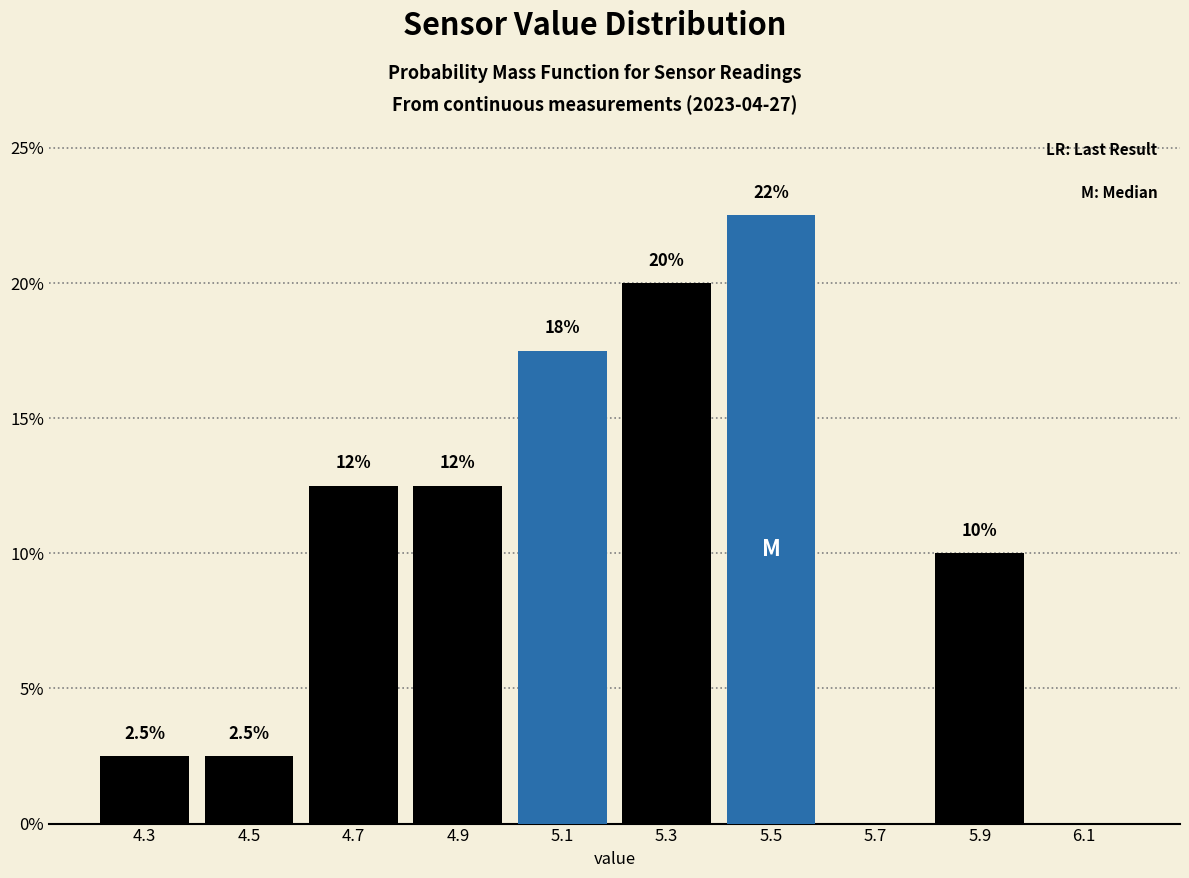

Which range on the x-axis has the tallest bar?

5.4 to 5.6